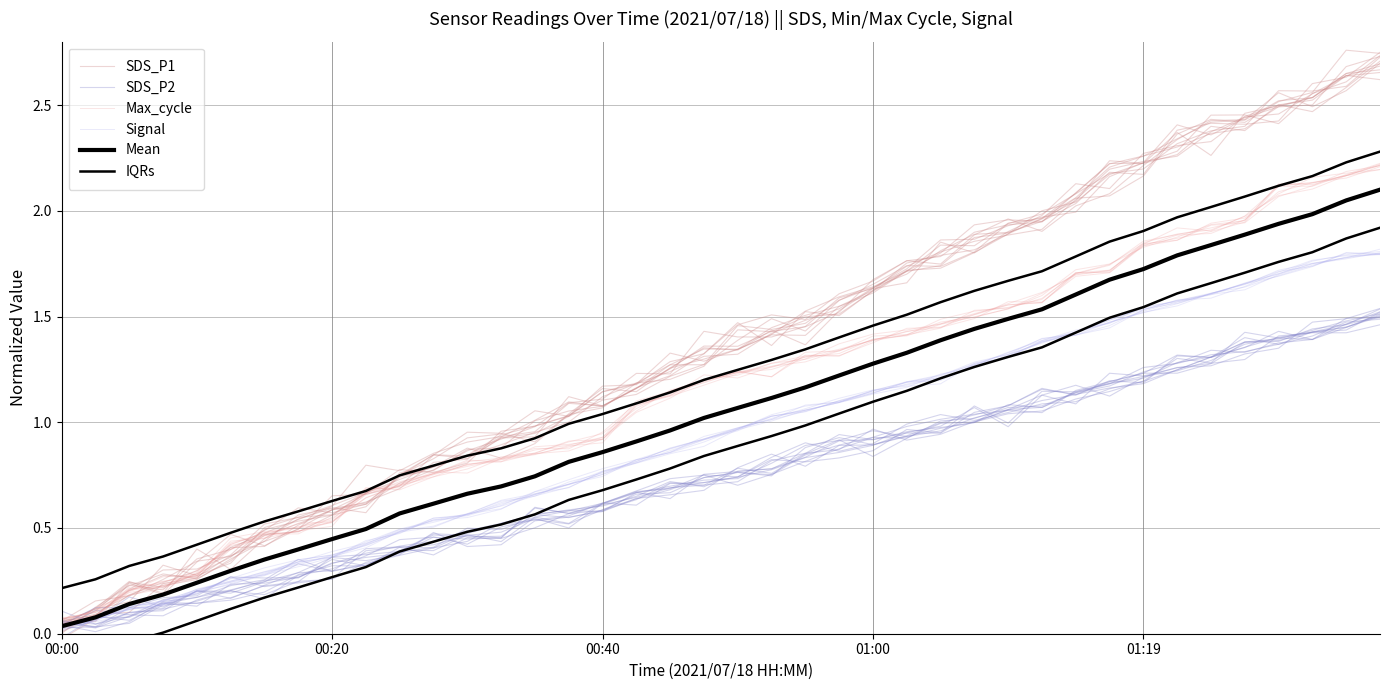

Reading right to left, what are all the values shown in this chart?

SDS_P1: 2.7	2.6	2.5	2.5	2.4	2.4	2.3	2.2	2.2	2.0	2.0	1.9	1.9	1.7	1.7	1.6	1.5	1.5	1.4	1.4	1.3	1.2	1.2	1.1	1.0	0.9	0.8	0.9	0.8	0.7	0.7	0.6	0.6	0.5	0.4	0.3	0.3	0.2	0.1	0.1
SDS_P2: 1.5	1.5	1.4	1.4	1.4	1.3	1.2	1.2	1.2	1.1	1.1	1.1	1.0	1.0	0.9	0.9	0.9	0.8	0.8	0.8	0.7	0.7	0.6	0.6	0.6	0.6	0.5	0.5	0.5	0.4	0.4	0.4	0.2	0.2	0.2	0.1	0.1	0.0	0.0	0.0
Max_cycle: 2.2	2.2	2.1	2.1	1.9	1.9	1.9	1.8	1.7	1.7	1.6	1.5	1.5	1.5	1.4	1.4	1.3	1.3	1.3	1.2	1.2	1.1	1.0	0.9	0.9	0.9	0.8	0.8	0.7	0.7	0.6	0.5	0.5	0.5	0.4	0.3	0.2	0.2	0.1	0.1
Signal: 1.8	1.8	1.7	1.7	1.6	1.6	1.6	1.5	1.5	1.4	1.4	1.3	1.3	1.2	1.2	1.1	1.1	1.1	1.0	1.0	0.9	0.9	0.8	0.8	0.7	0.7	0.6	0.6	0.5	0.5	0.4	0.4	0.3	0.3	0.2	0.2	0.2	0.1	0.1	0.0
Mean: 2.1	2.0	2.0	1.9	1.9	1.8	1.8	1.7	1.7	1.6	1.5	1.5	1.4	1.4	1.3	1.3	1.2	1.2	1.1	1.1	1.0	1.0	0.9	0.9	0.8	0.7	0.7	0.7	0.6	0.6	0.5	0.4	0.4	0.4	0.3	0.2	0.2	0.1	0.1	0.0
IQRs: 2.3	2.2	2.2	2.1	2.1	2.0	2.0	1.9	1.9	1.8	1.7	1.7	1.6	1.6	1.5	1.5	1.4	1.3	1.3	1.2	1.2	1.1	1.1	1.0	1.0	0.9	0.9	0.8	0.8	0.7	0.7	0.6	0.6	0.5	0.5	0.4	0.4	0.3	0.3	0.2